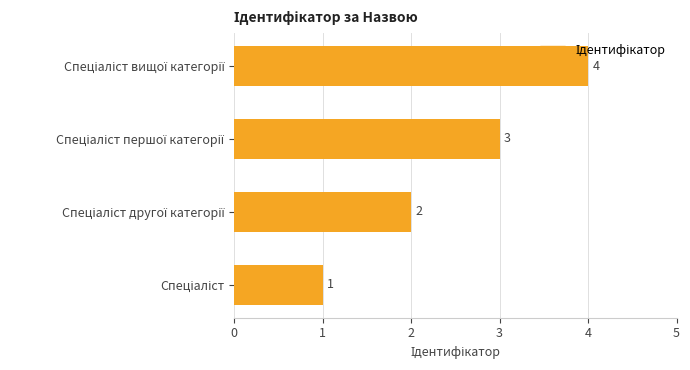

How many values are between 2 and 4?

3